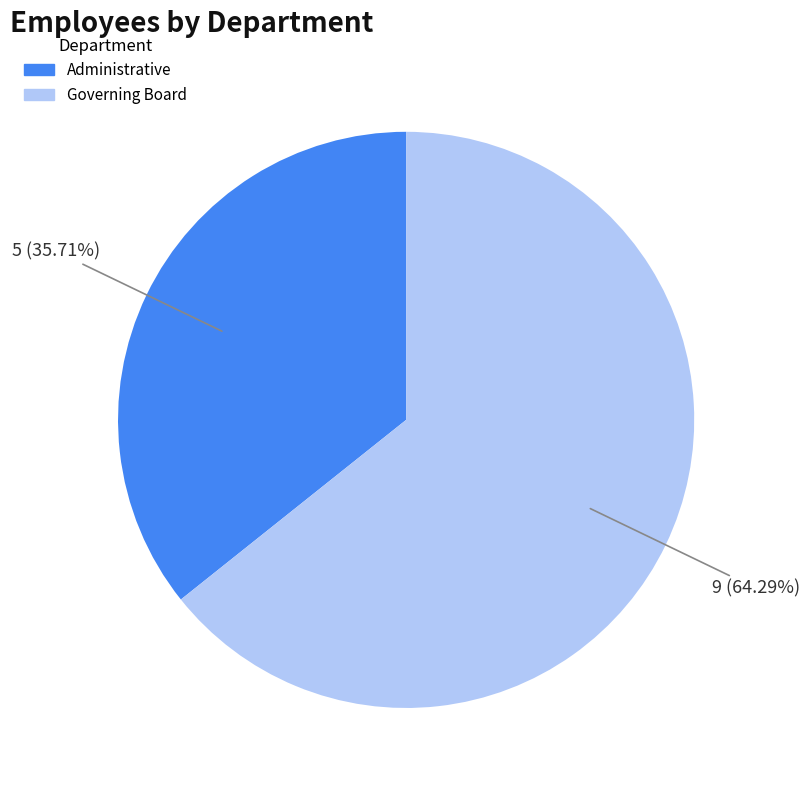

Is it true that Governing Board is 64% of the pie?

True